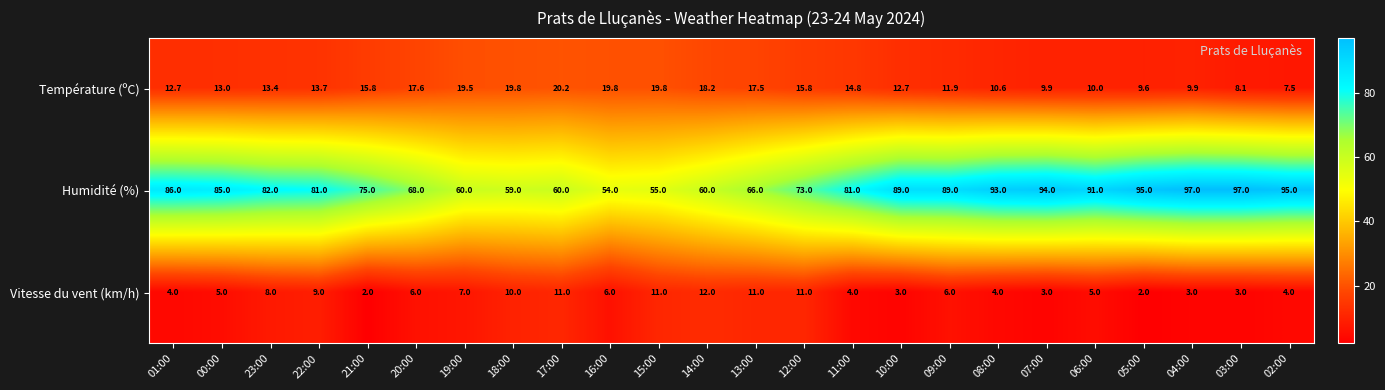

Is it true that Température (ºC) equals 23.9 at 11:00?

False